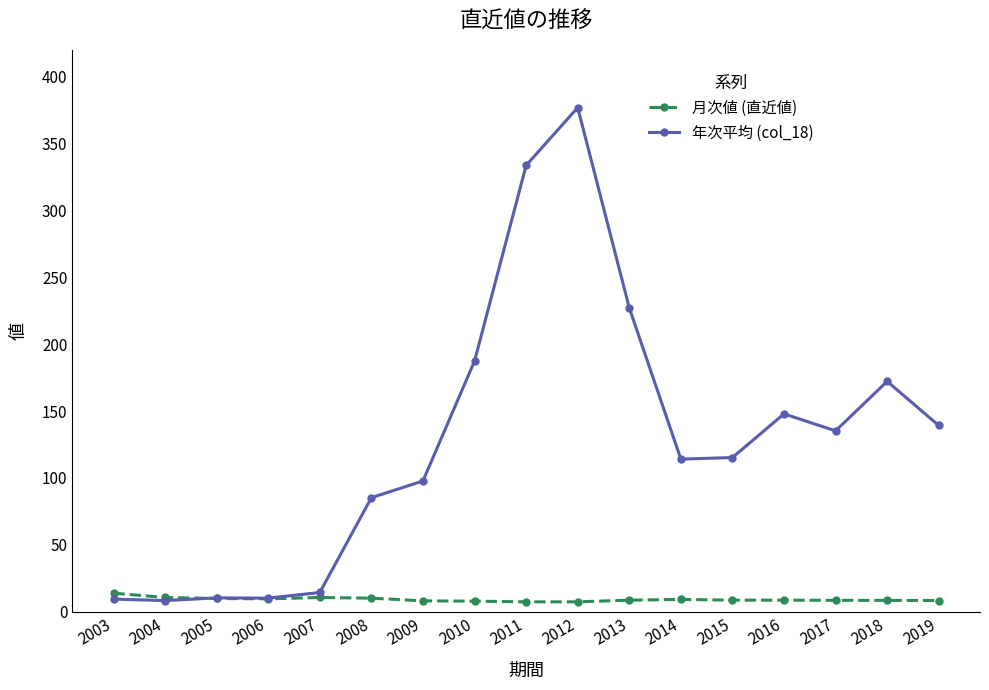

List the series in order of their overall mean, lowest first.

月次値 (直近値), 年次平均 (col_18)